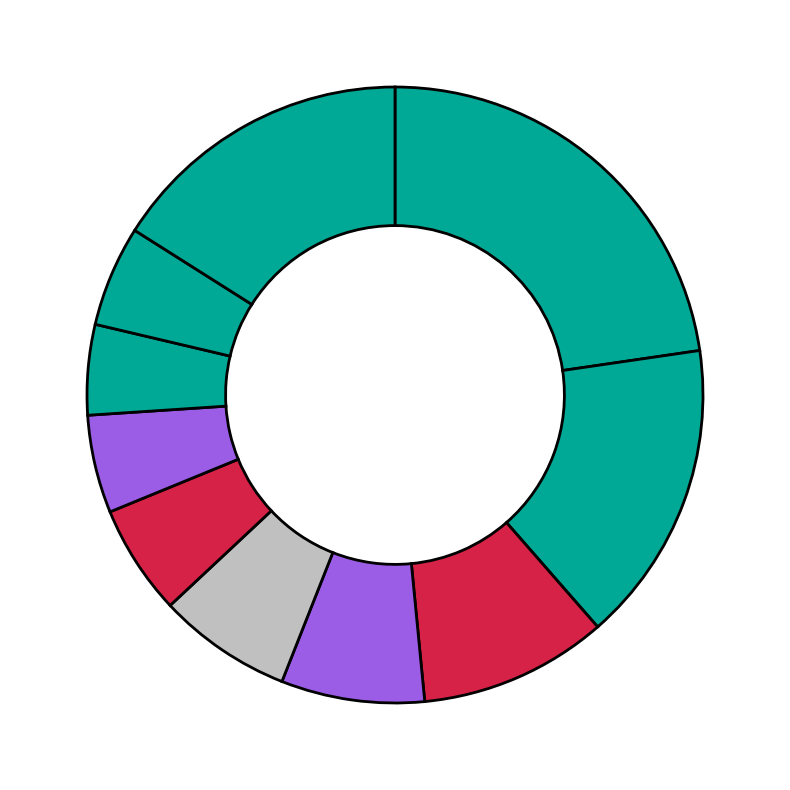

Rank the categories by value from lowest to highest.

pct75, pct65, pct85, pct55, pct45, pct35, pct25, pct15, pct95, pct05